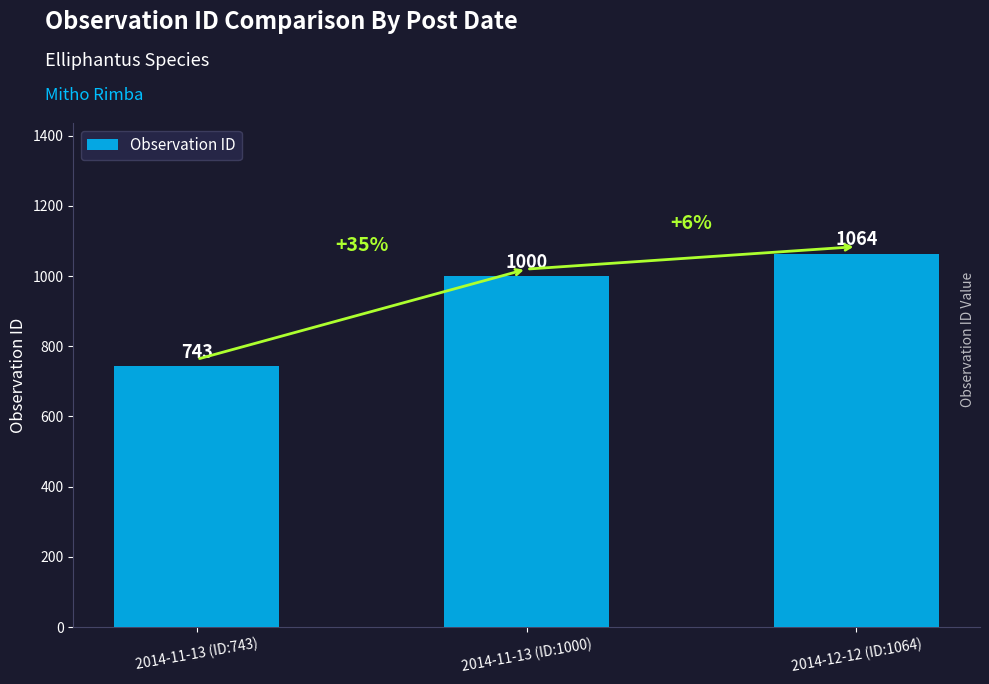

What is the value of the 3rd bar from the left?

1064